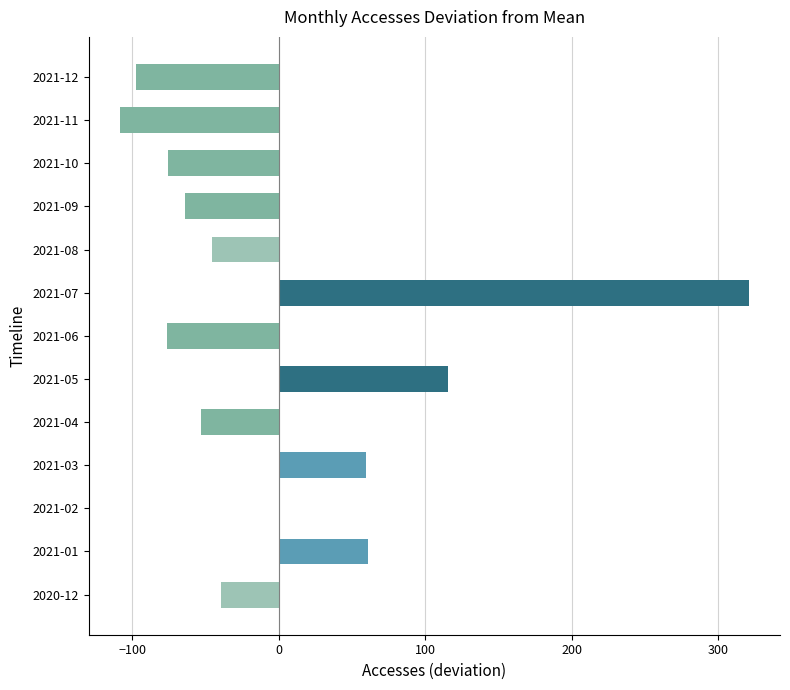

What value does the data have at 2020-12?

-39.2